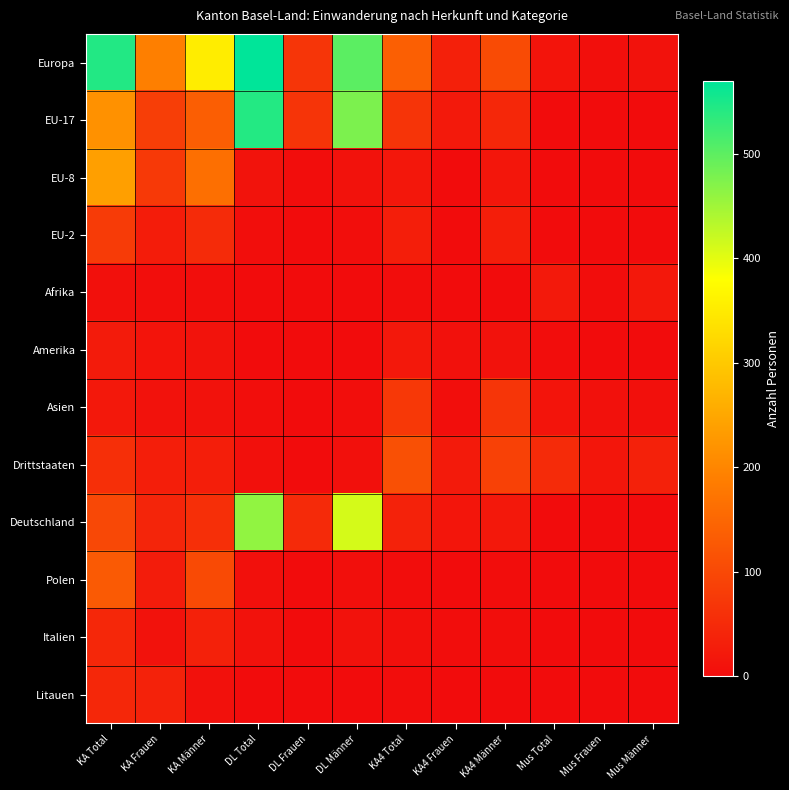

Reading left to right, list all the values displayed in this chart.

Europa: KA Total=544	KA Frauen=190	KA Männer=354	DL Total=570	DL Frauen=69	DL Männer=501	KA4 Total=138	KA4 Frauen=34	KA4 Männer=104	Mus Total=14	Mus Frauen=5	Mus Männer=9
EU-17: KA Total=218	KA Frauen=83	KA Männer=135	DL Total=543	DL Frauen=66	DL Männer=477	KA4 Total=66	KA4 Frauen=22	KA4 Männer=44	Mus Total=1	Mus Frauen=0	Mus Männer=1
EU-8: KA Total=238	KA Frauen=75	KA Männer=163	DL Total=12	DL Frauen=2	DL Männer=10	KA4 Total=18	KA4 Frauen=1	KA4 Männer=17	Mus Total=0	Mus Frauen=0	Mus Männer=0
EU-2: KA Total=79	KA Frauen=27	KA Männer=52	DL Total=4	DL Frauen=1	DL Männer=3	KA4 Total=31	KA4 Frauen=0	KA4 Männer=31	Mus Total=0	Mus Frauen=0	Mus Männer=0
Afrika: KA Total=7	KA Frauen=3	KA Männer=4	DL Total=0	DL Frauen=0	DL Männer=0	KA4 Total=2	KA4 Frauen=1	KA4 Männer=1	Mus Total=22	Mus Frauen=2	Mus Männer=20
Amerika: KA Total=25	KA Frauen=13	KA Männer=12	DL Total=1	DL Frauen=0	DL Männer=1	KA4 Total=19	KA4 Frauen=8	KA4 Männer=11	Mus Total=2	Mus Frauen=1	Mus Männer=1
Asien: KA Total=21	KA Frauen=11	KA Männer=10	DL Total=3	DL Frauen=0	DL Männer=3	KA4 Total=73	KA4 Frauen=4	KA4 Männer=69	Mus Total=14	Mus Frauen=8	Mus Männer=6
Drittstaaten: KA Total=59	KA Frauen=30	KA Männer=29	DL Total=7	DL Frauen=0	DL Männer=7	KA4 Total=112	KA4 Frauen=23	KA4 Männer=89	Mus Total=51	Mus Frauen=16	Mus Männer=35
Deutschland: KA Total=98	KA Frauen=41	KA Männer=57	DL Total=461	DL Frauen=50	DL Männer=411	KA4 Total=36	KA4 Frauen=15	KA4 Männer=21	Mus Total=0	Mus Frauen=0	Mus Männer=0
Polen: KA Total=129	KA Frauen=26	KA Männer=103	DL Total=6	DL Frauen=1	DL Männer=5	KA4 Total=2	KA4 Frauen=0	KA4 Männer=2	Mus Total=0	Mus Frauen=0	Mus Männer=0
Italien: KA Total=44	KA Frauen=9	KA Männer=35	DL Total=10	DL Frauen=1	DL Männer=9	KA4 Total=6	KA4 Frauen=2	KA4 Männer=4	Mus Total=0	Mus Frauen=0	Mus Männer=0
Litauen: KA Total=44	KA Frauen=36	KA Männer=8	DL Total=0	DL Frauen=0	DL Männer=0	KA4 Total=2	KA4 Frauen=1	KA4 Männer=1	Mus Total=0	Mus Frauen=0	Mus Männer=0